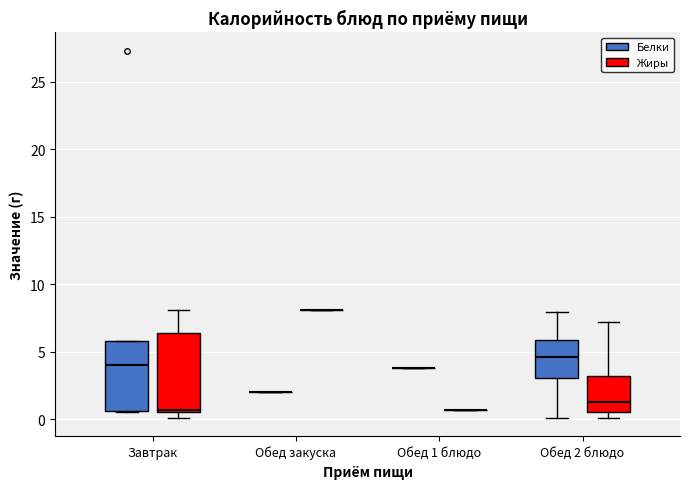

Where is the upper edge of the box for Завтрак (Жиры) on the y-axis? The values are not printed on the chart, so give them approximately, as read against the axis.

6.5